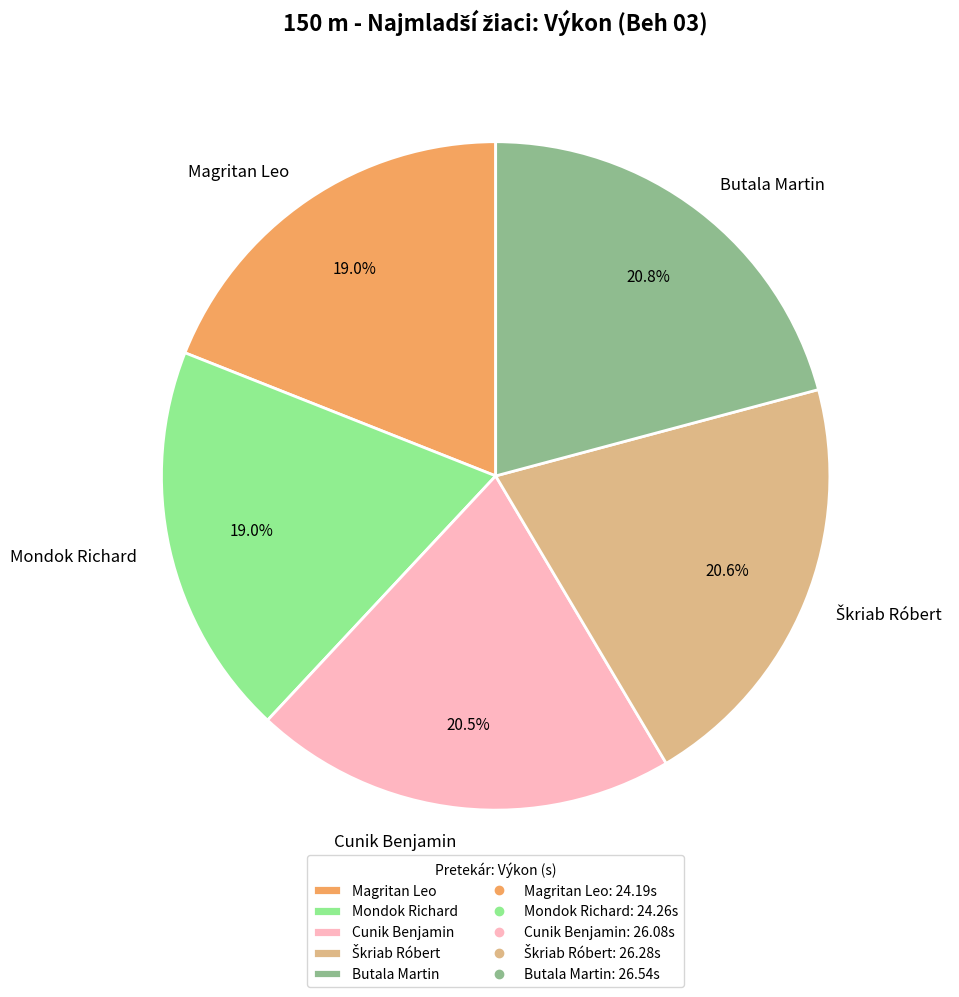

What is the total percentage of Butala Martin and Cunik Benjamin?

41.3%